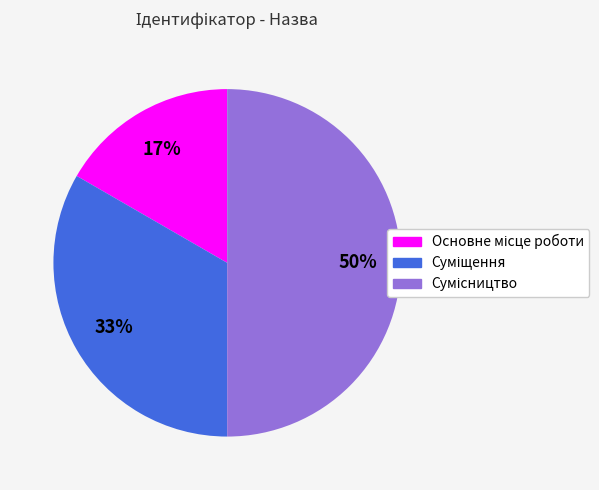

To the nearest percent, what is the difference between the largest and smallest slice percentages?

33%